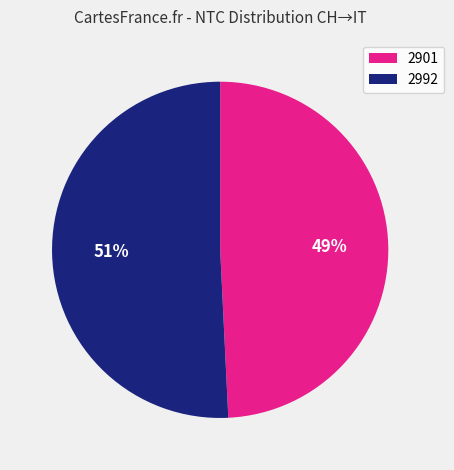

Which category has the smallest portion of the pie?

2901